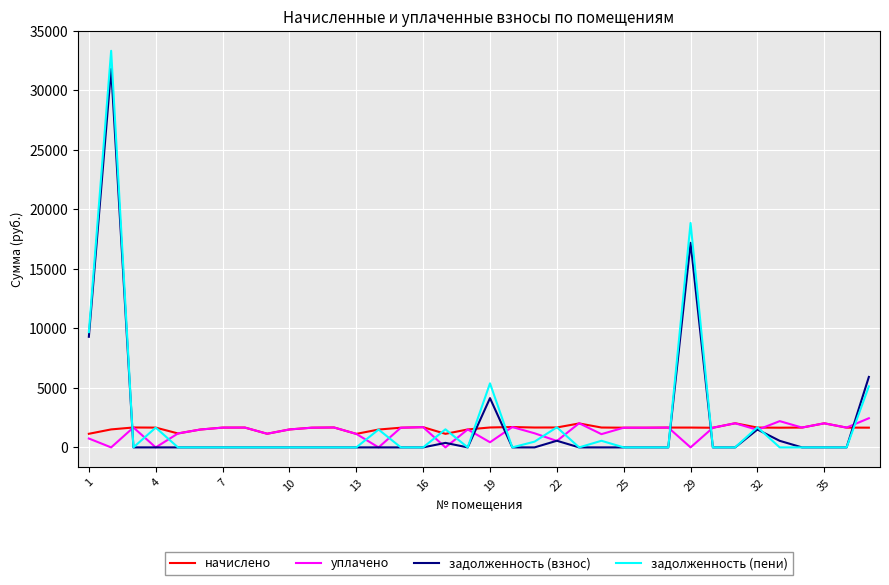

What is the highest value of the задолженность (пени) series?

33336.7